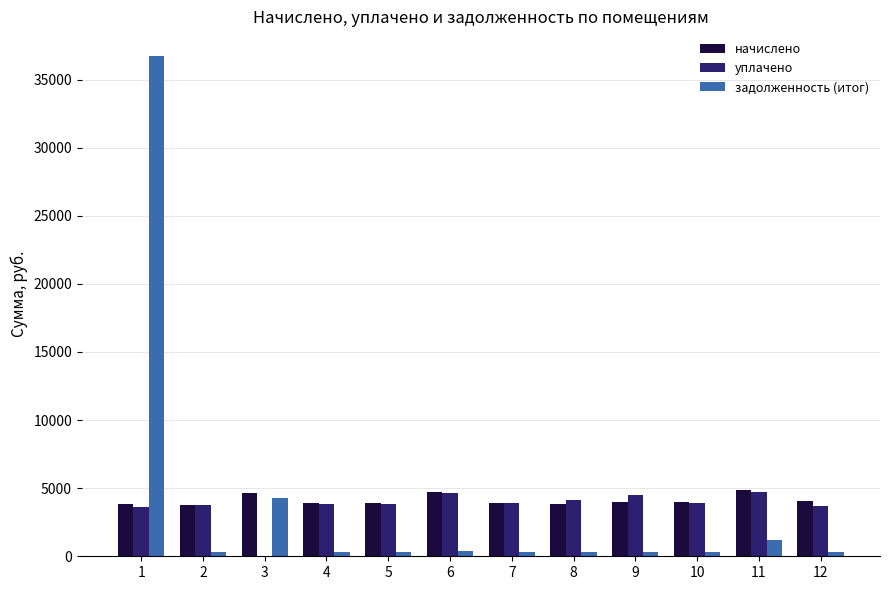

Is the value of уплачено at 11 greater than the value of начислено at 4?

Yes